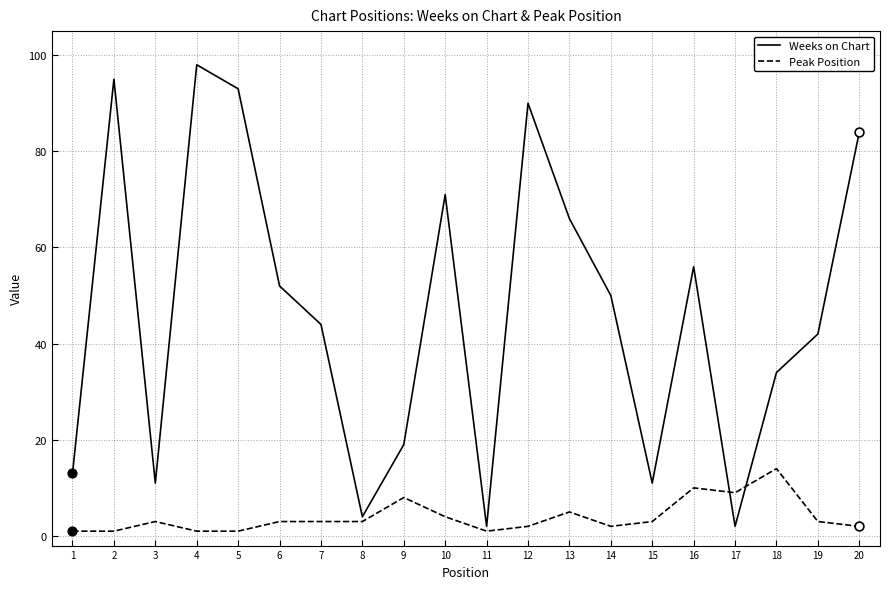

Between 10 and 19, which series saw the biggest shift?

Weeks on Chart